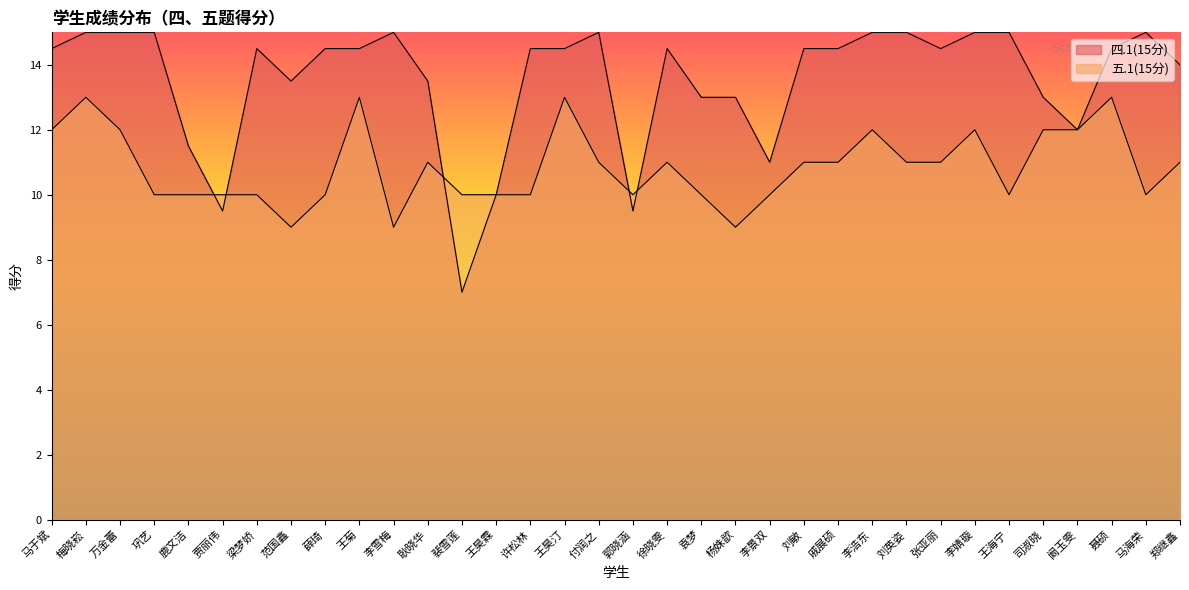

What is the average value of the 五.1(15分) series?

10.9